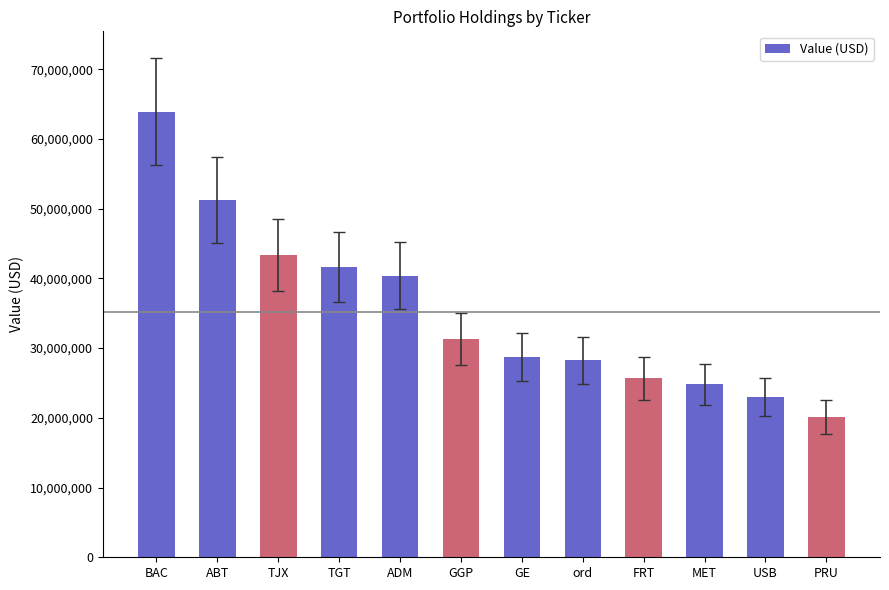

What is the sum of all values?

422390000